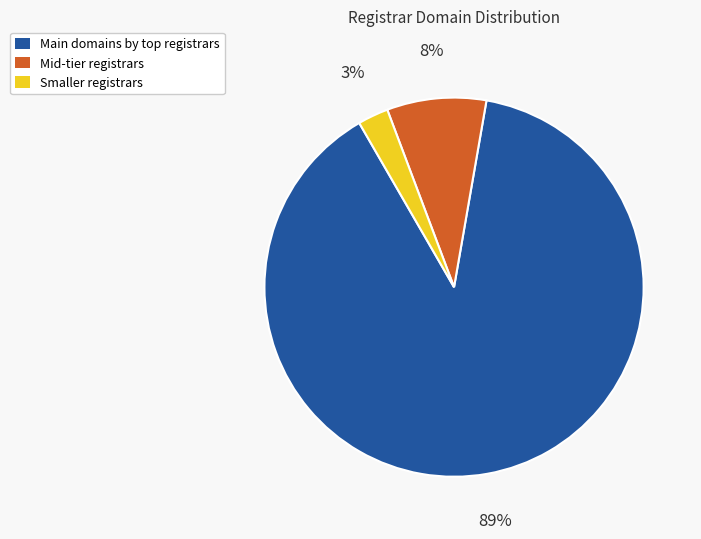

The Mid-tier registrars slice represents 1% of the pie. True or false?

False